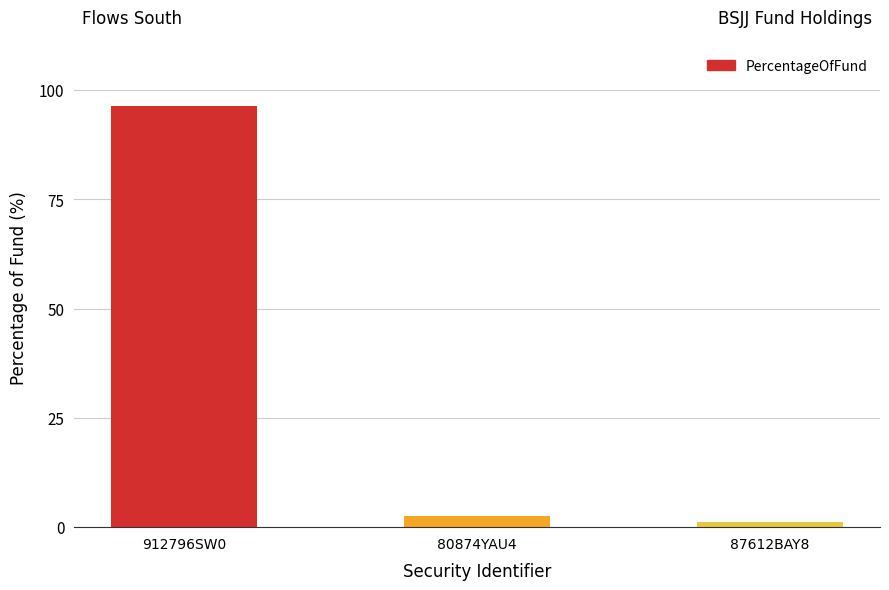

At which category does the chart reach its minimum across all series?

87612BAY8